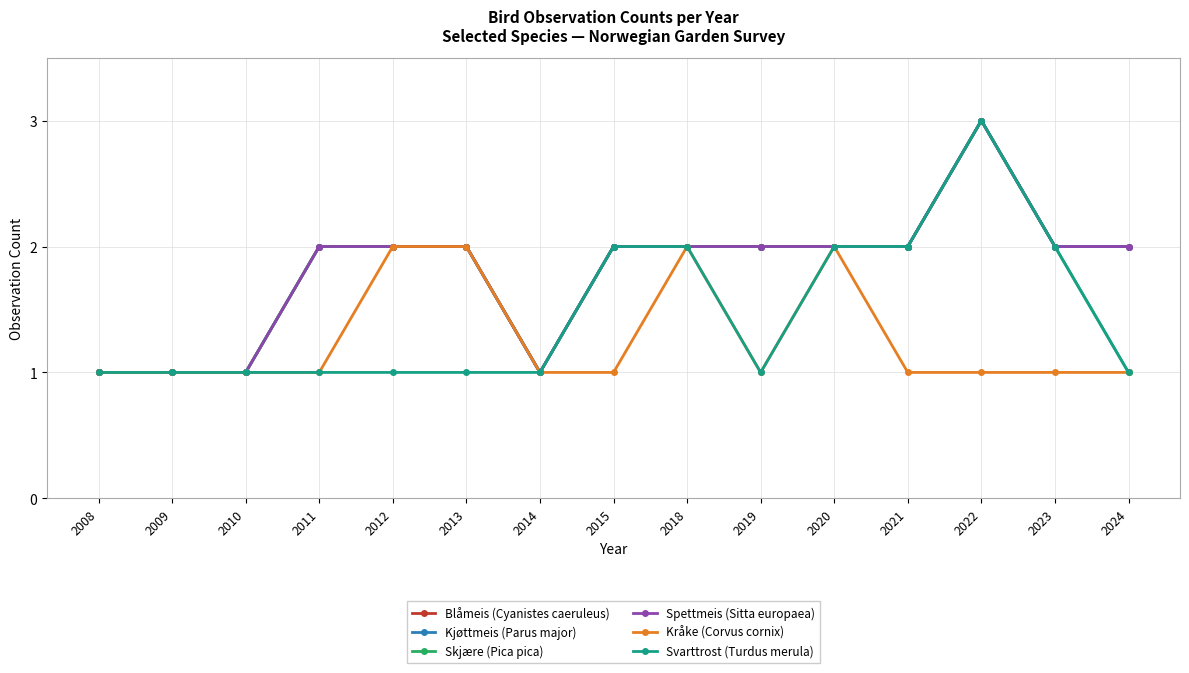

Count the number of data series in this chart.

6